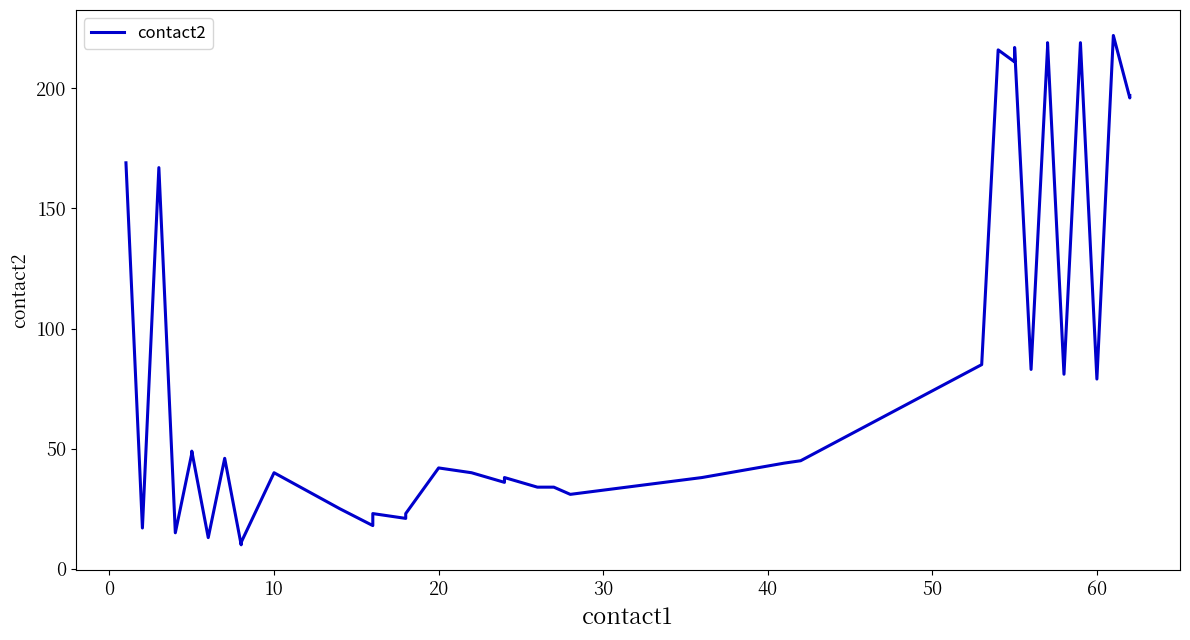

How many lines are shown in the chart?

1